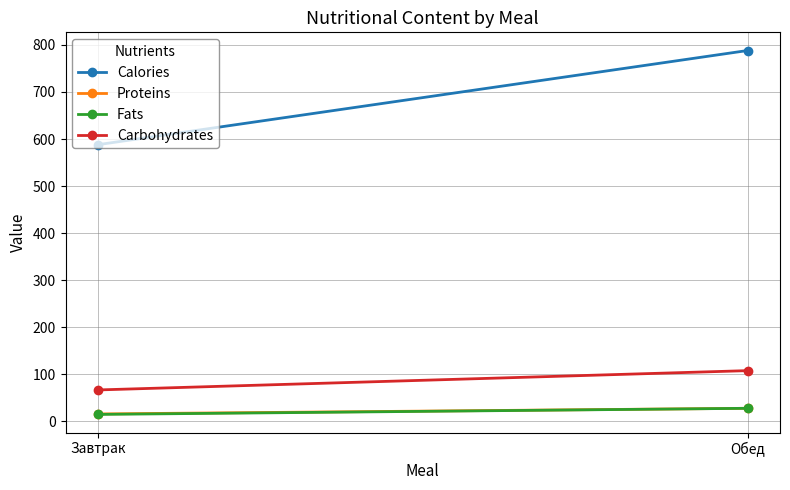

True or false: Fats has a value of 28 at Обед.

True